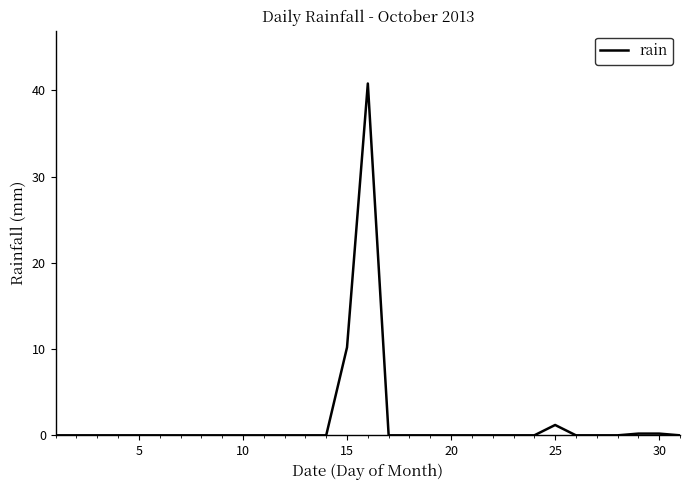

What is the maximum value shown in the chart?

40.8